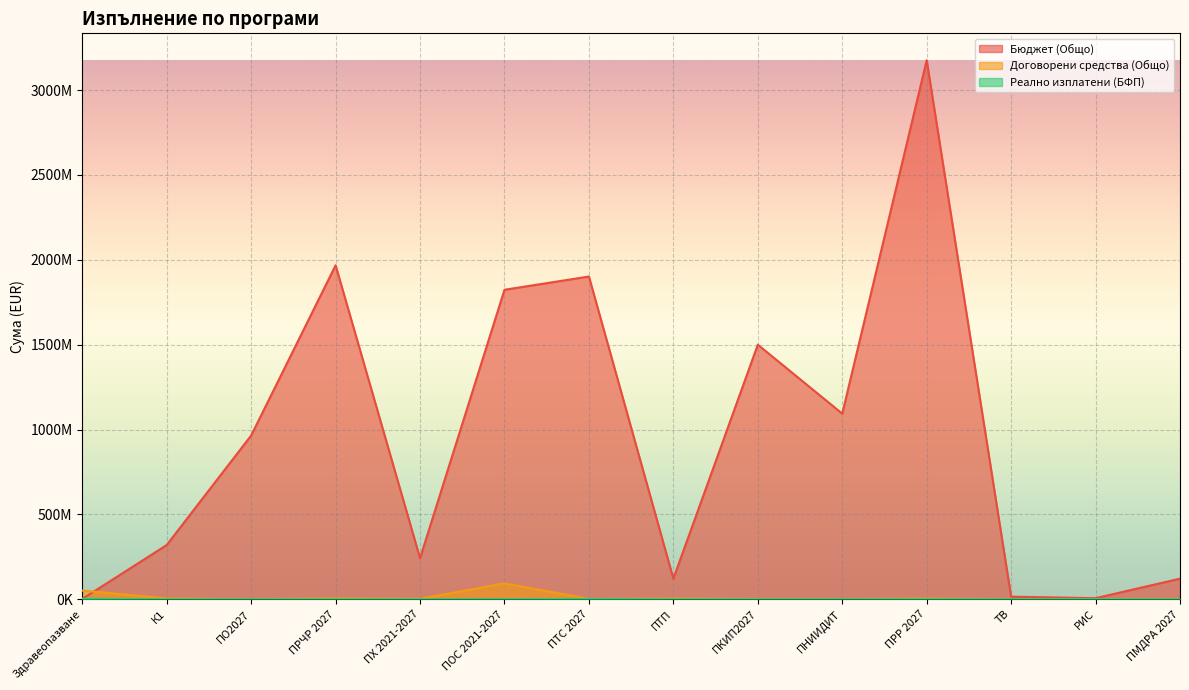

What is the difference between the highest and lowest values at ПТС 2027?

1899197268.7